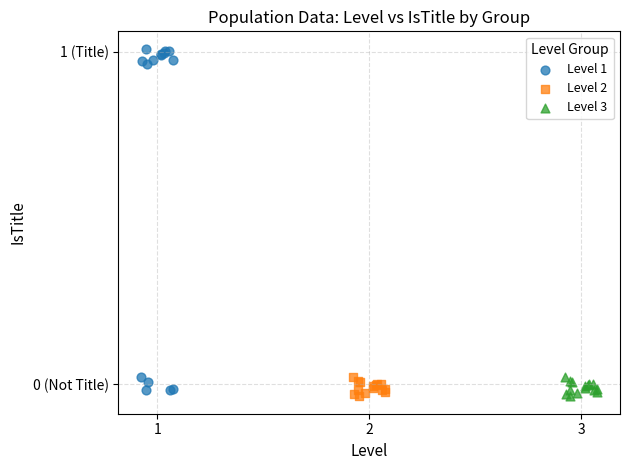

Which series contains the highest Y value?

Level 1